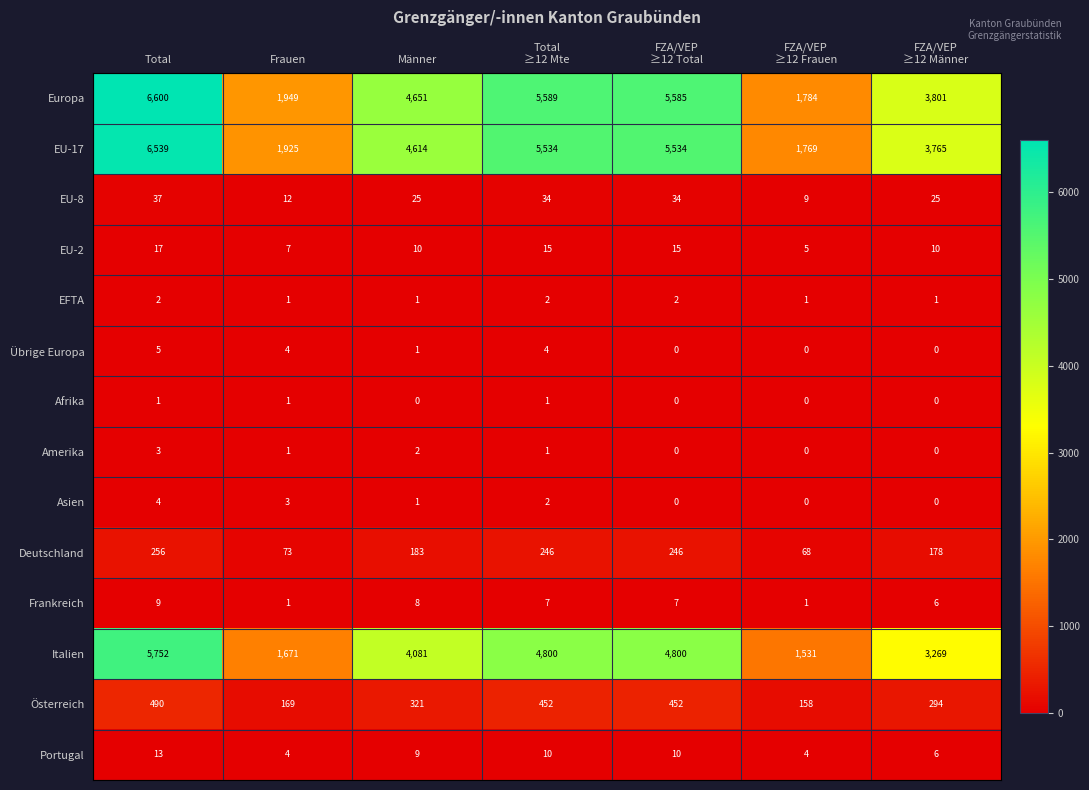

At which label does Österreich first exceed 321?

Total